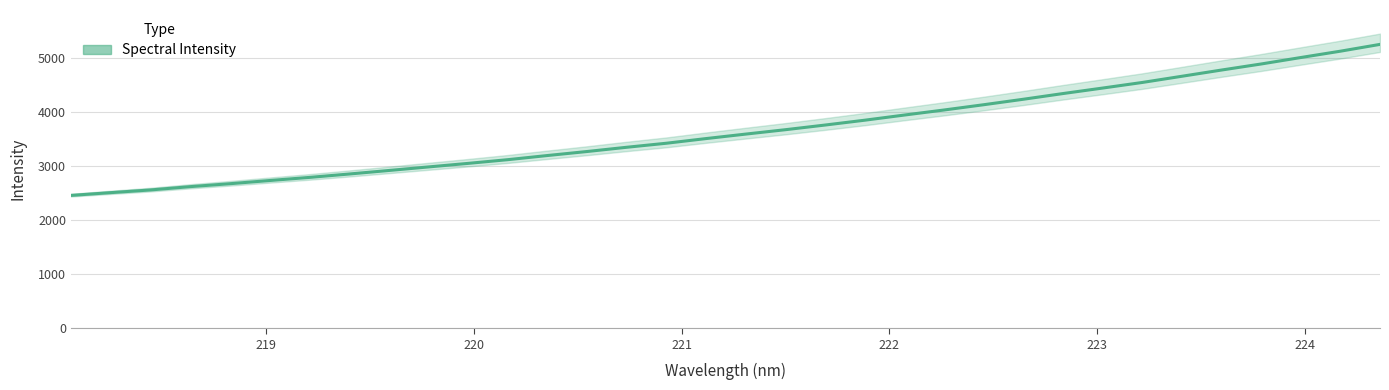

Is this an area chart (filled region under the line)?

No